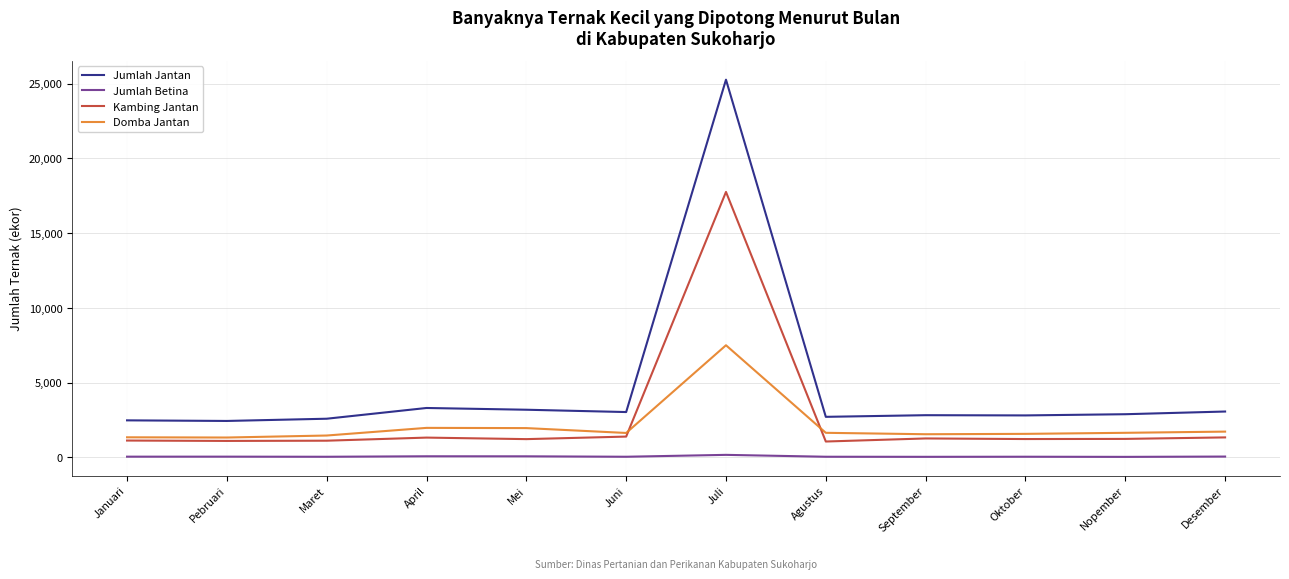

True or false: Kambing Jantan and Jumlah Betina intersect in this chart.

False